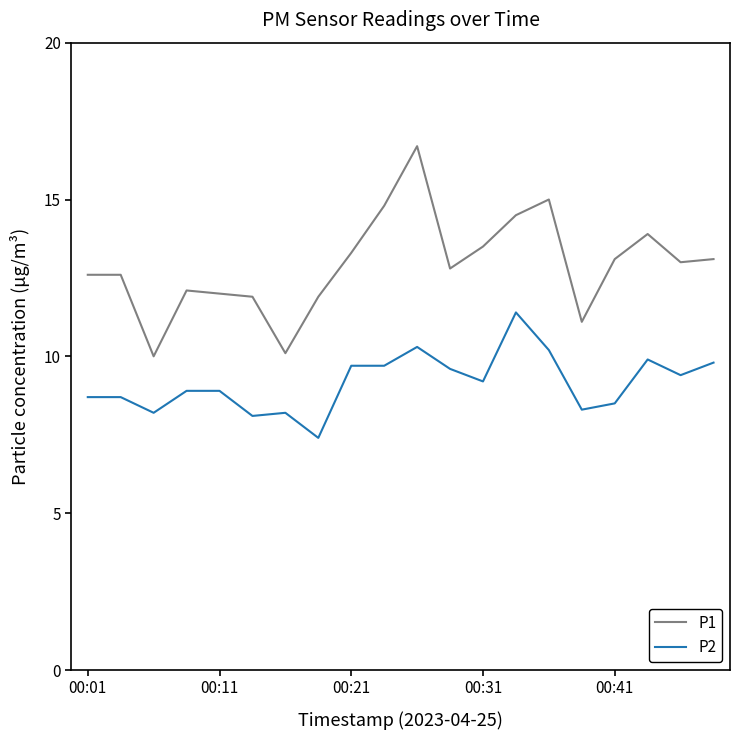

What is the maximum value shown in the chart?

16.7